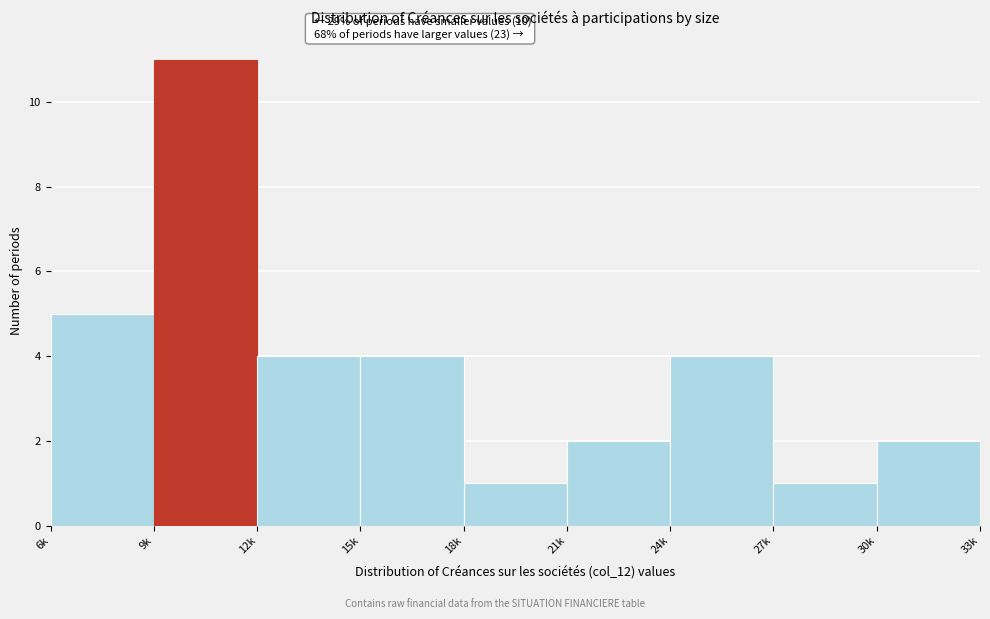

Reading left to right, extract all data points from this chart.

5	11	4	4	1	2	4	1	2